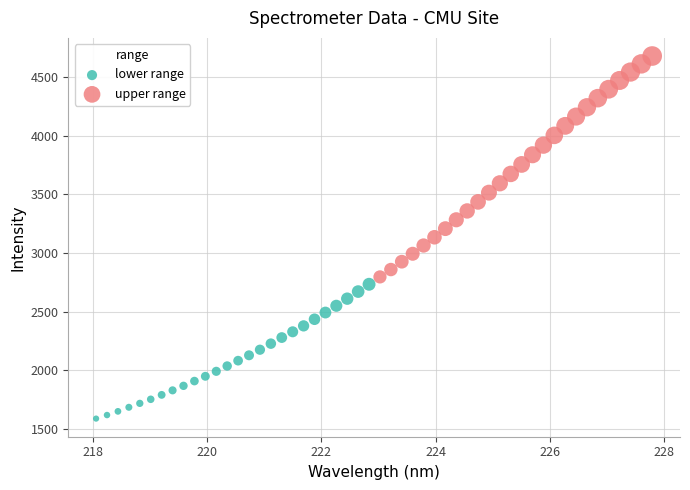

Which series contains the highest Y value?

upper range